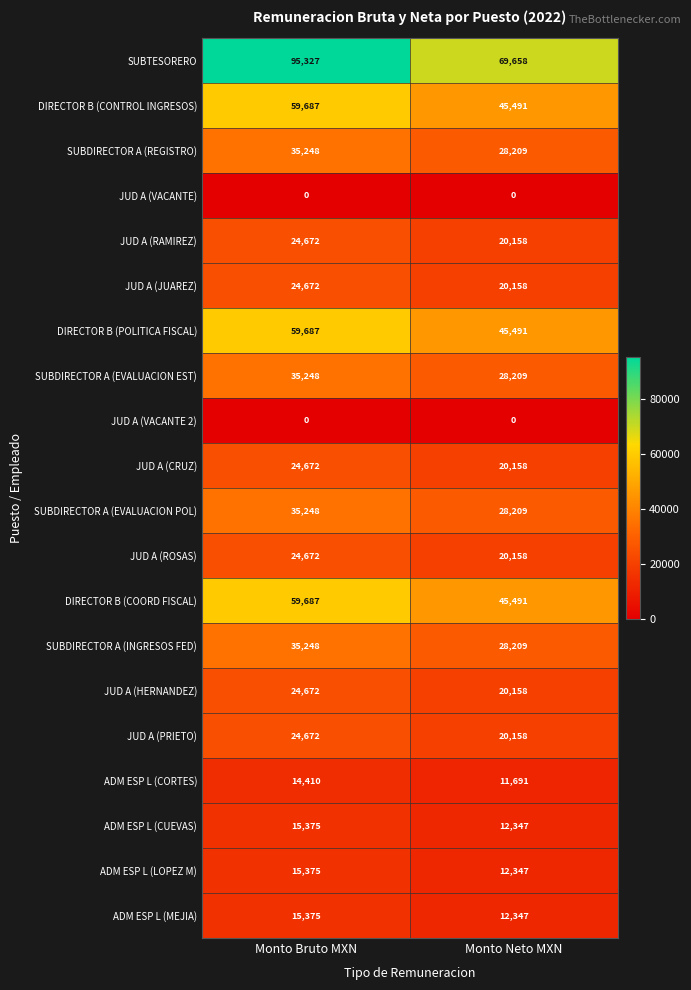

List the labels in order of DIRECTOR B (CONTROL INGRESOS) value, largest first.

Monto Bruto MXN, Monto Neto MXN